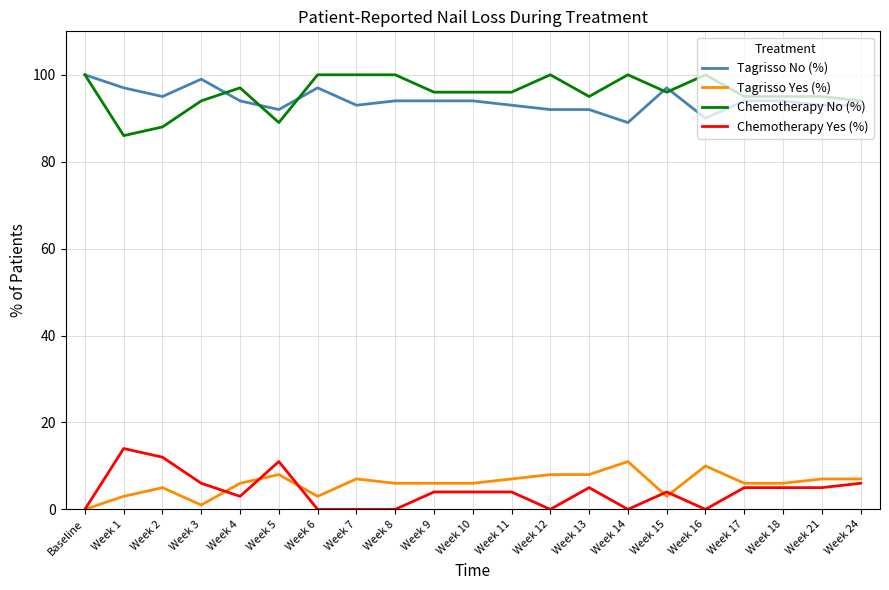

What is the sum of the Tagrisso Yes (%) values at Week 17 and Week 24?

13